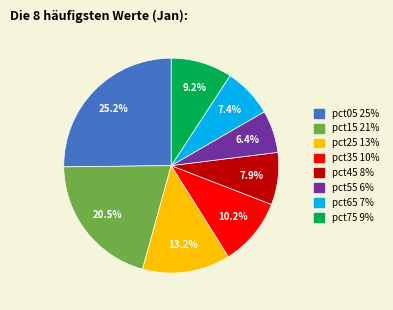

How many slices are in this pie chart?

8